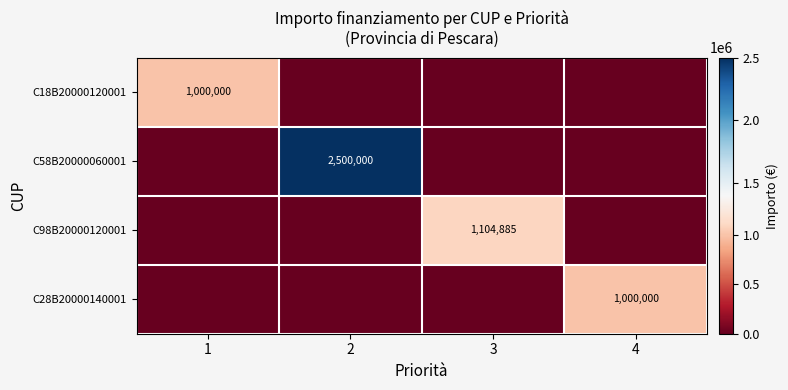

The value of C98B20000120001 at 3 is 1790945. True or false?

False